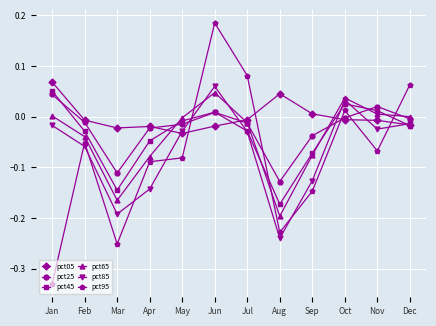

Count the number of data series in this chart.

6